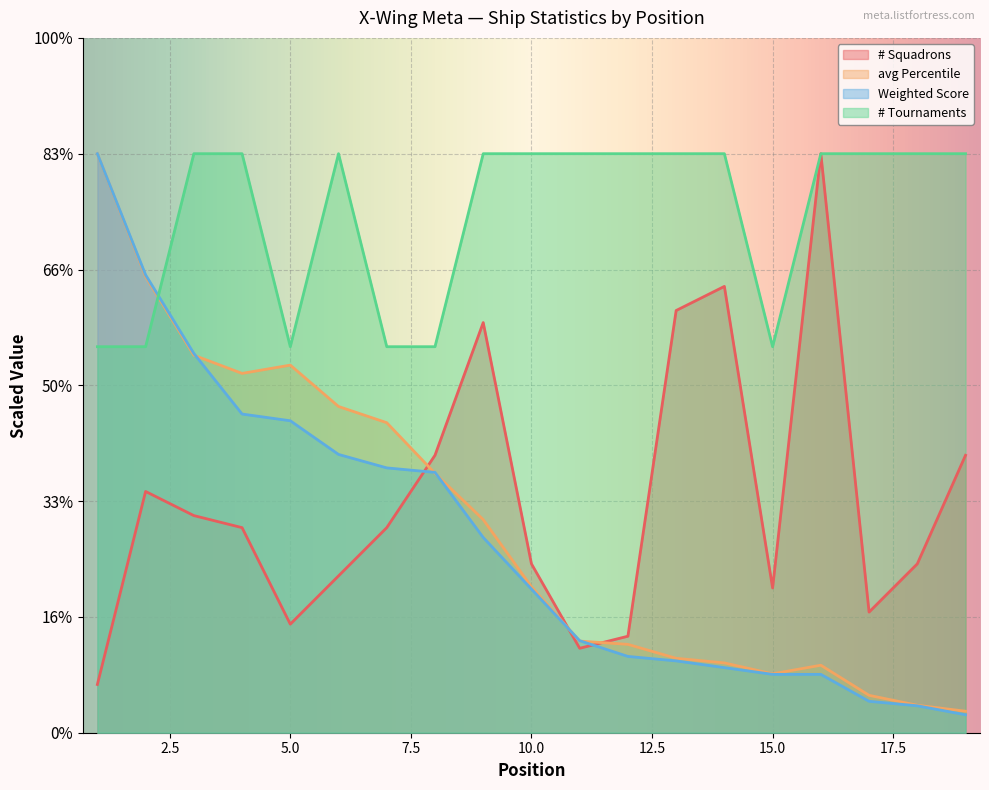

How many values in the avg Percentile series are below 12?

9